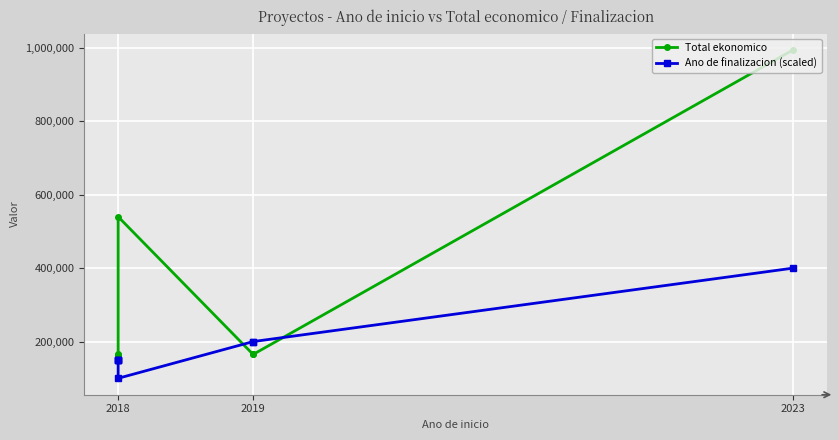

What is the value of the Total ekonomico point at the 5th from the left?

540000